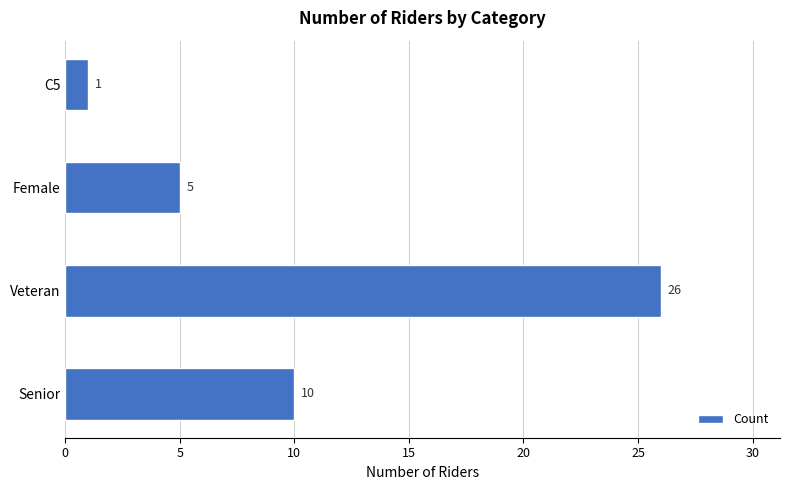

How many values are between 5 and 26?

3